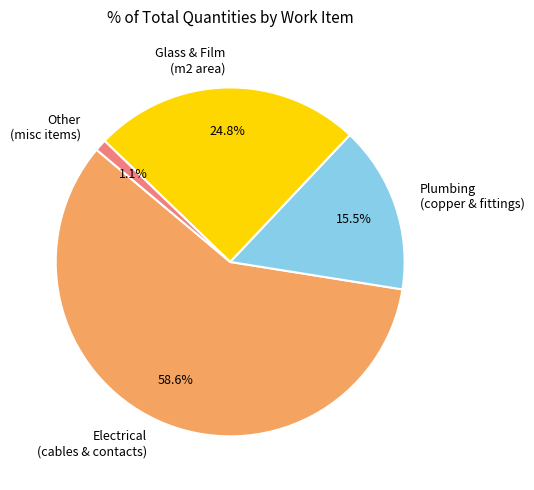

What is the smallest slice in the pie chart?

Other (misc items)